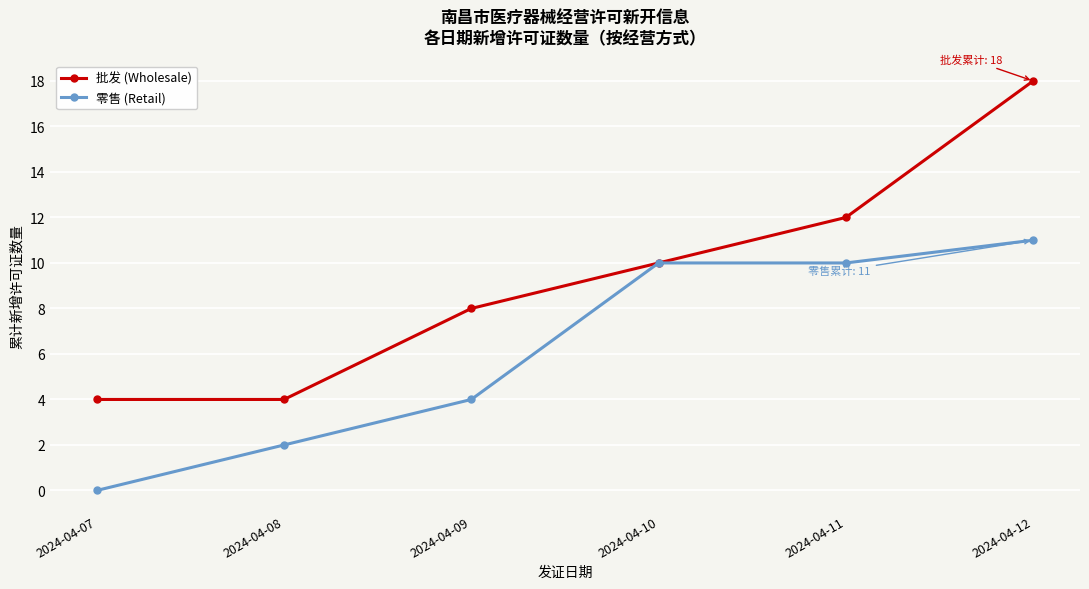

List the series in order of their peak value, highest first.

批发 (Wholesale), 零售 (Retail)